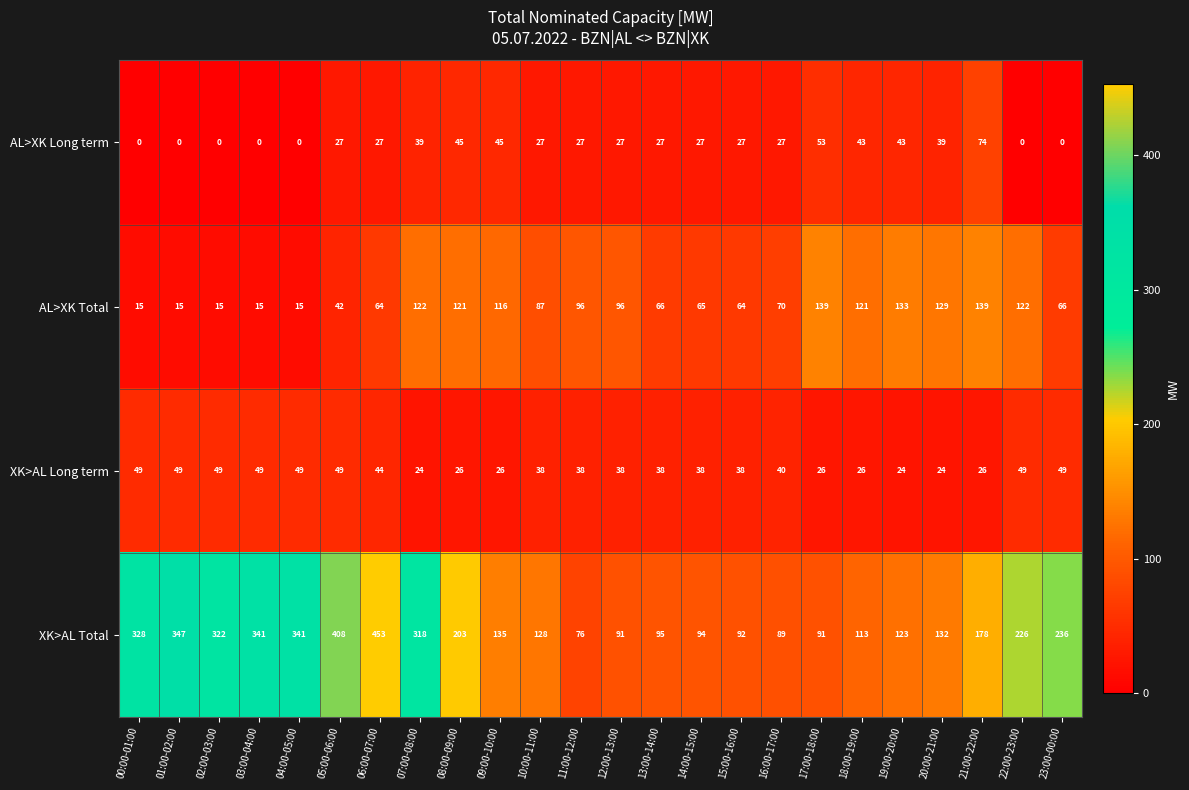

List the series in order of their peak value, highest first.

XK>AL Total, AL>XK Total, AL>XK Long term, XK>AL Long term